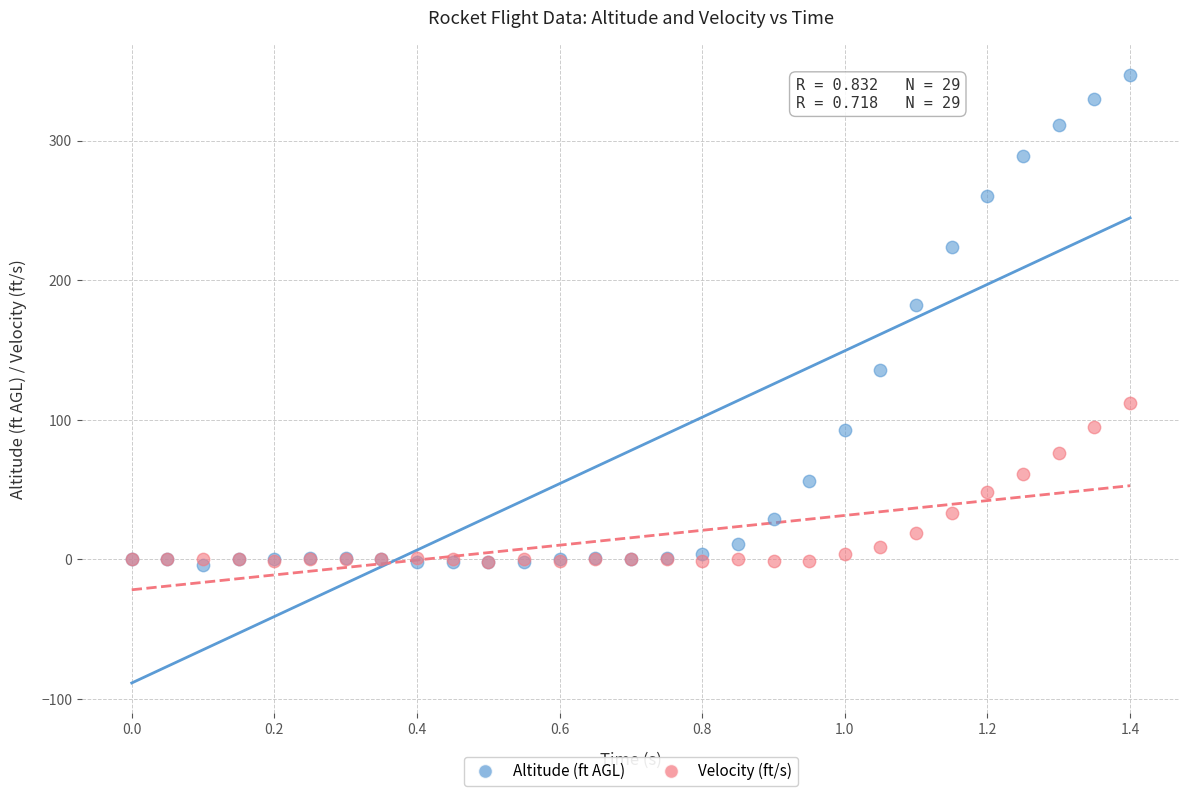

In the Altitude (ft AGL) series, what Y value is closest to 171?

182